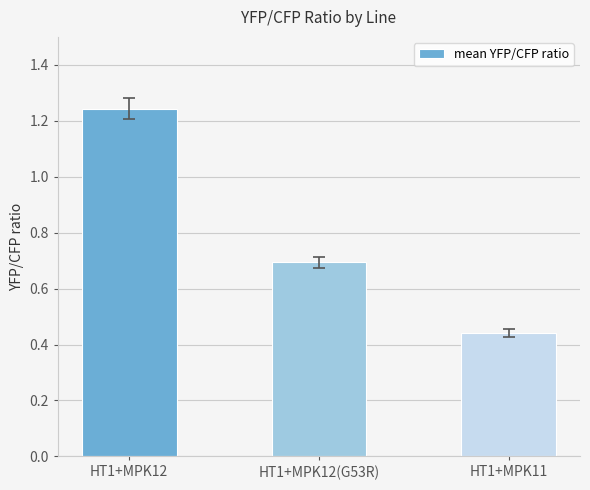

How many distinct data groups are displayed?

1